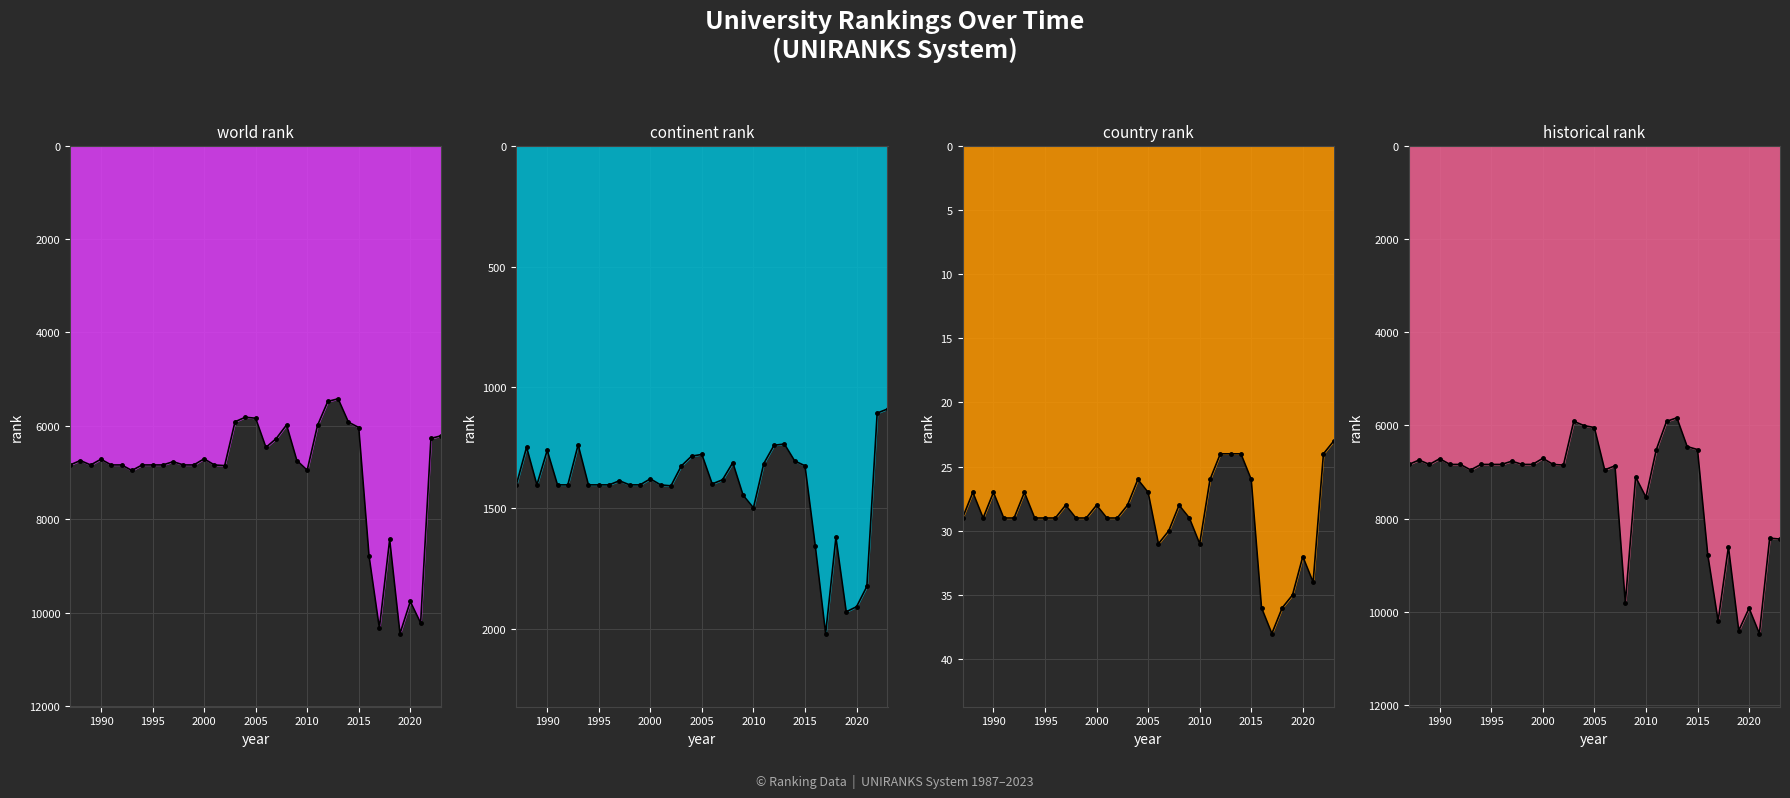

What is the sum of the world rank values at 2000 and 1999?

13543